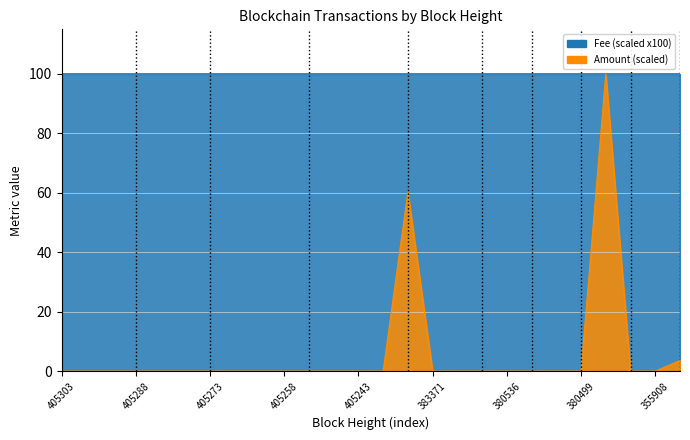

What is the average value?

6.3